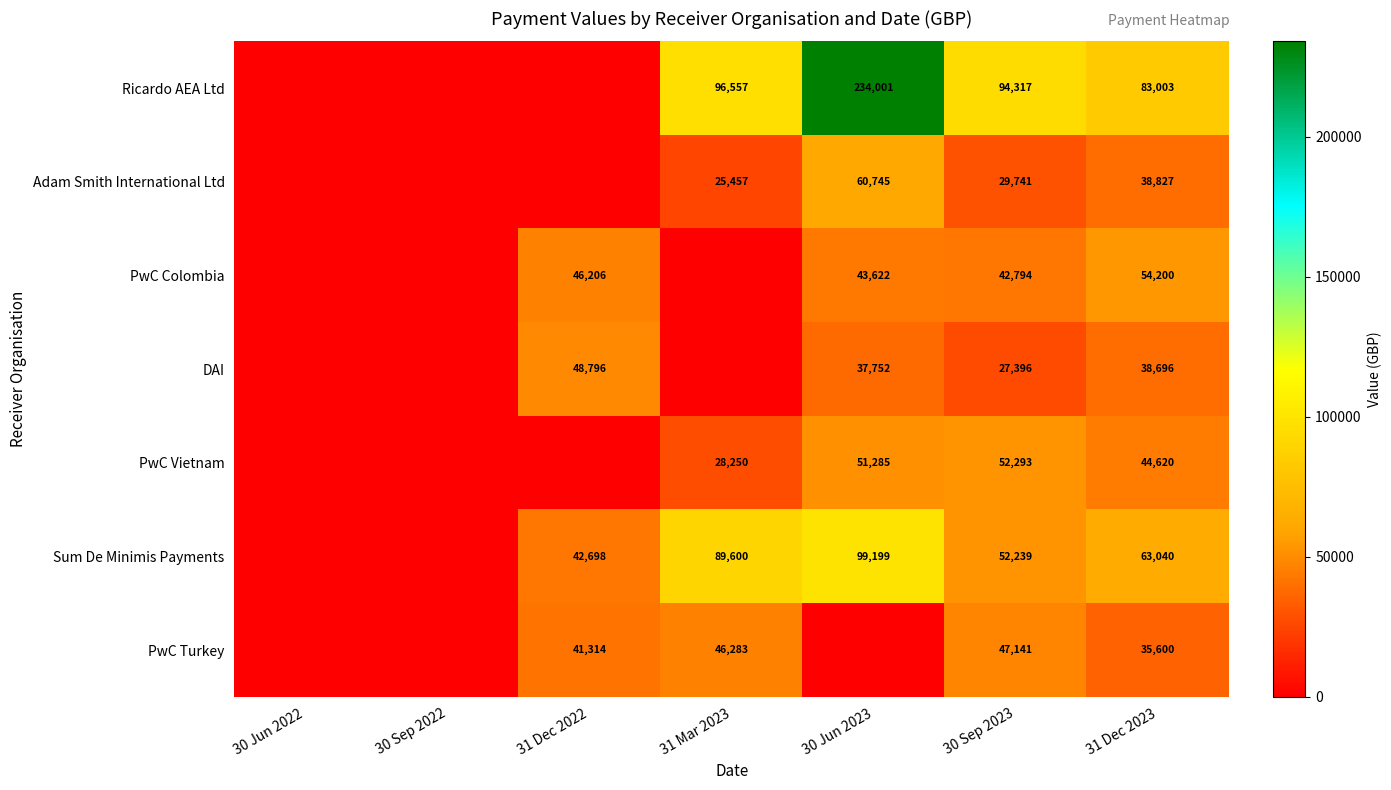

Is it true that DAI equals 17531.9 at 31 Dec 2023?

False